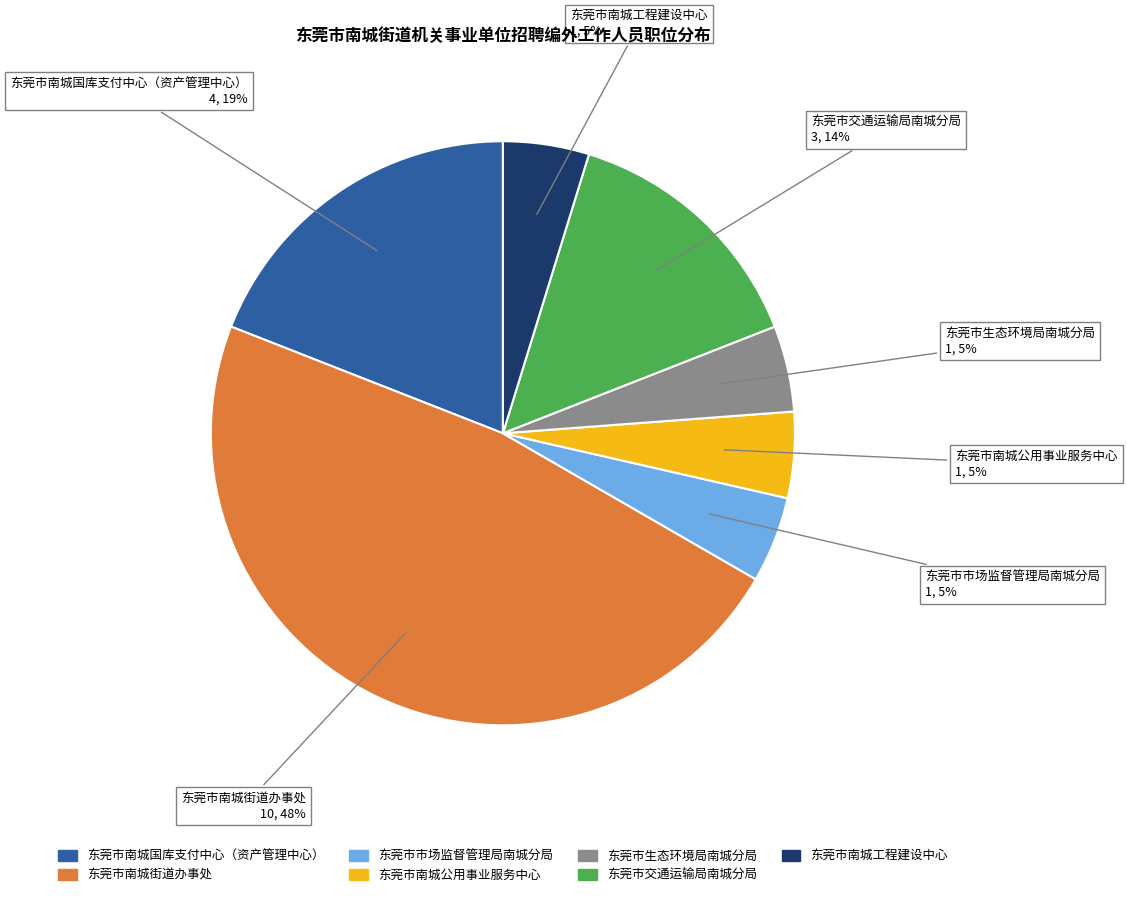

Is 东莞市南城公用事业服务中心 the majority of the pie?

No